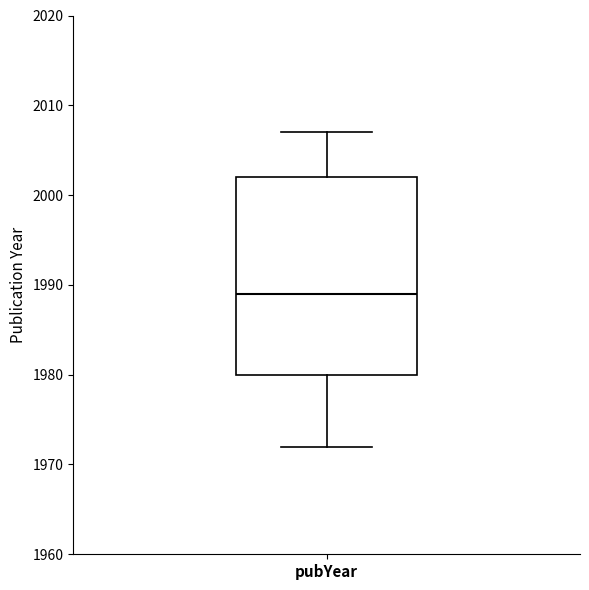

Read this box plot against the y-axis: the position of the median line, the range covered by the box, and the ends of both whiskers. The values are not printed on the chart, so give them approximately, as read against the axis.

median 1989, box 1980 to 2002, whiskers 1972 to 2007